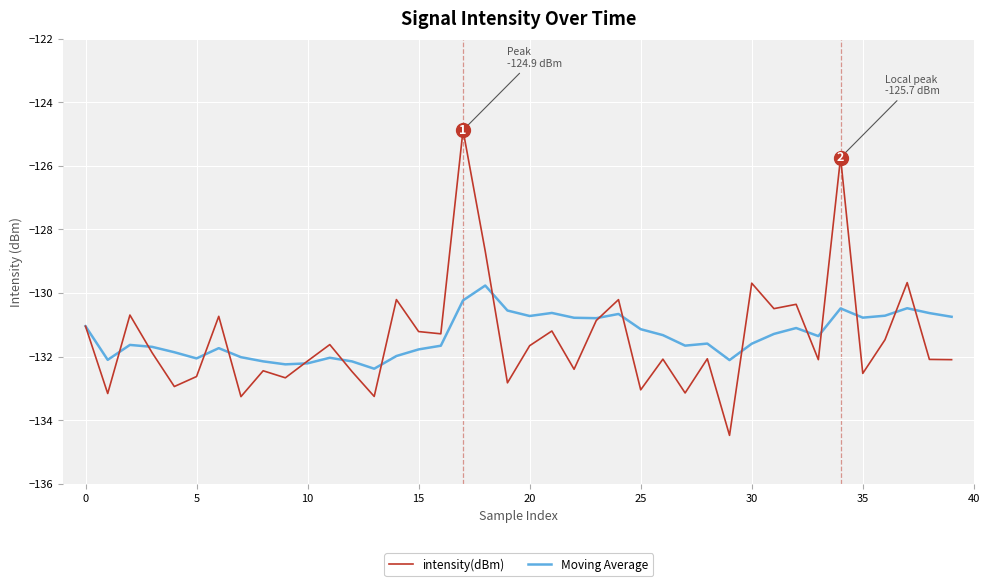

What is the minimum value shown in the chart?

-134.5